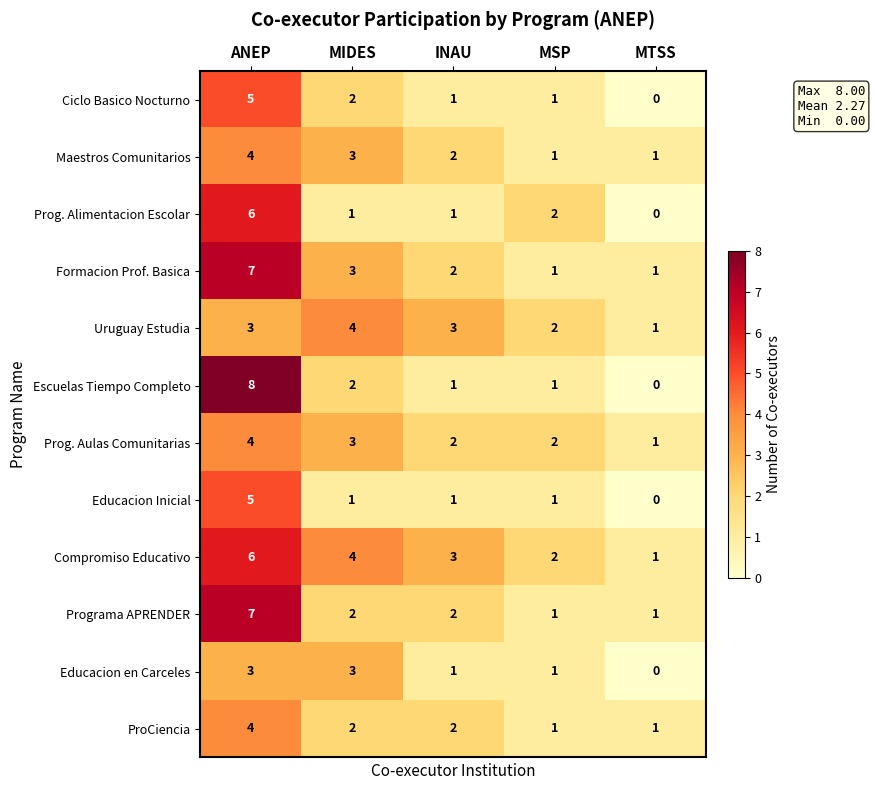

The value of Formacion Prof. Basica at INAU is 3. True or false?

False